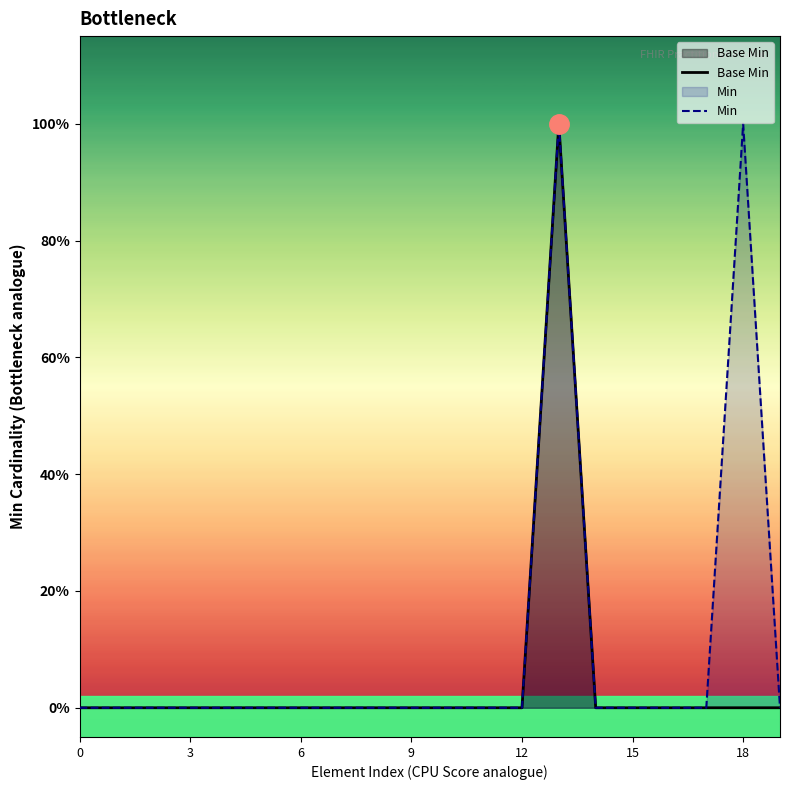

The value of Min at 6 is 1. True or false?

False